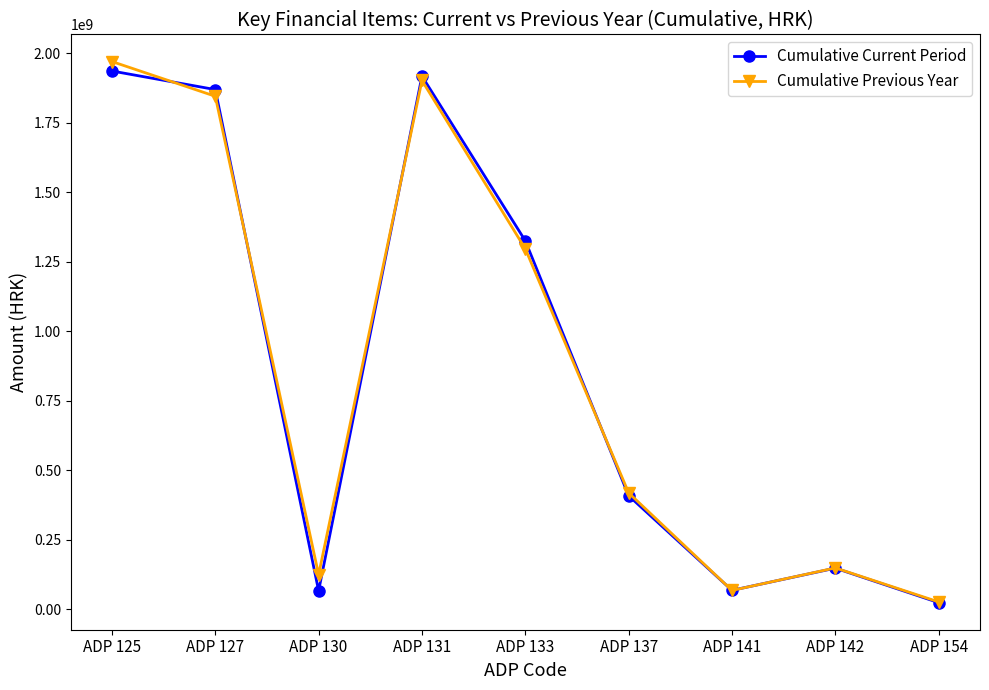

In Cumulative Current Period, how many points are lower than both neighbors (excluding endpoints)?

2